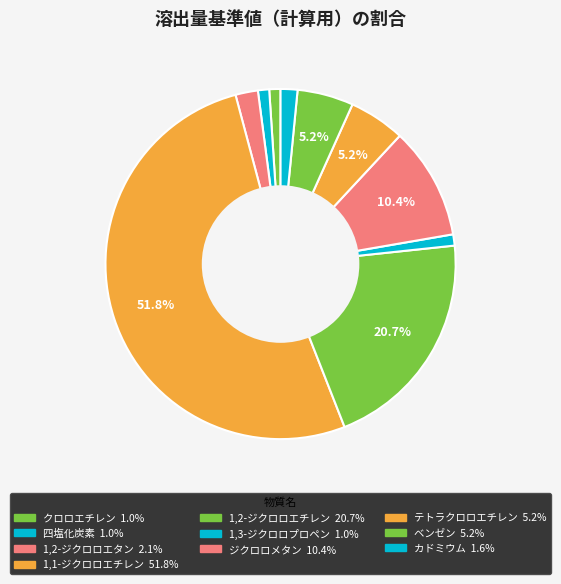

What percentage is the 1,2-ジクロロエチレン slice, to the nearest percent?

21%